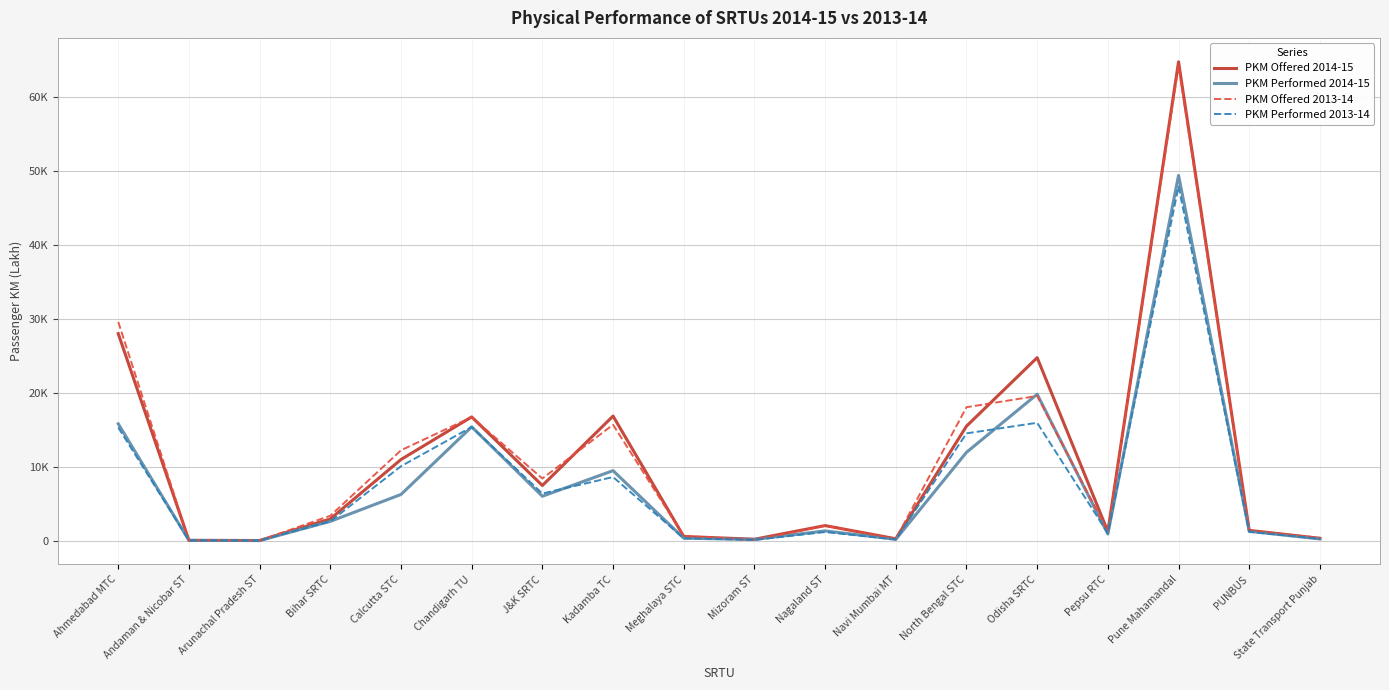

At which category does PKM Performed 2013-14 reach its first local peak?

Chandigarh TU